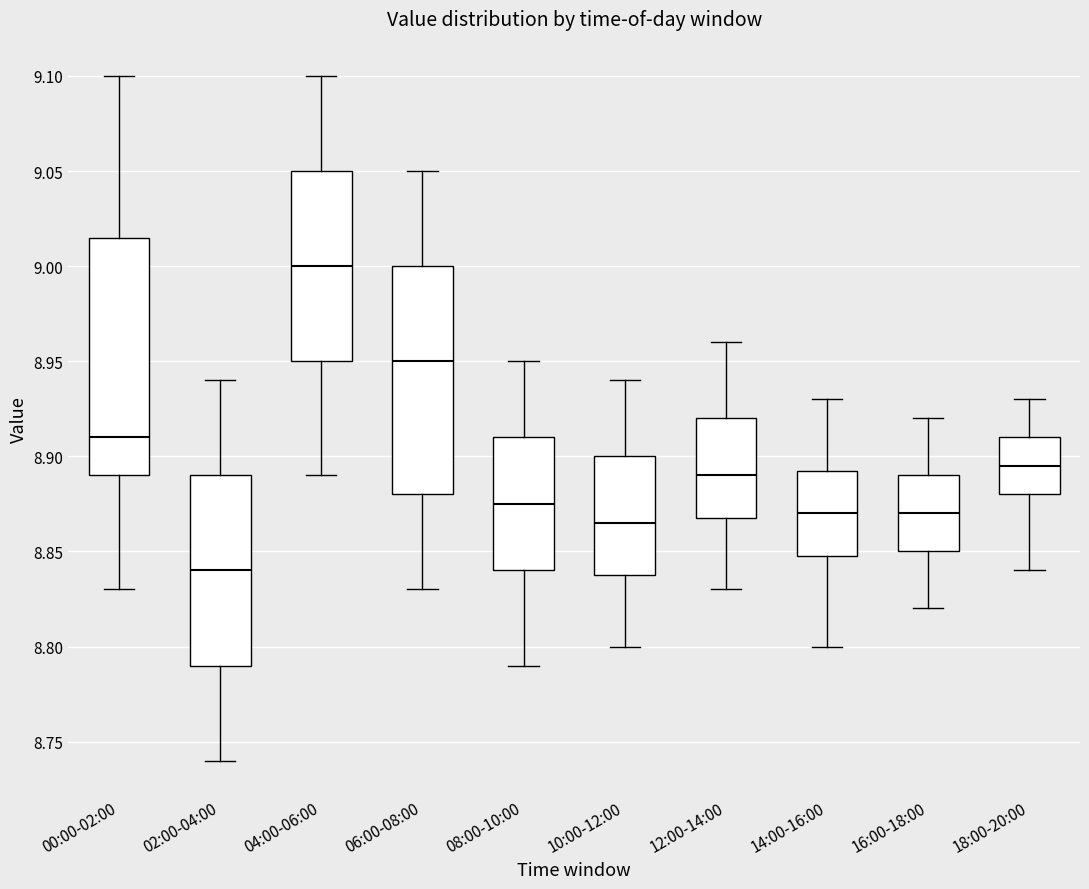

Which box has the lowest median line?

02:00-04:00